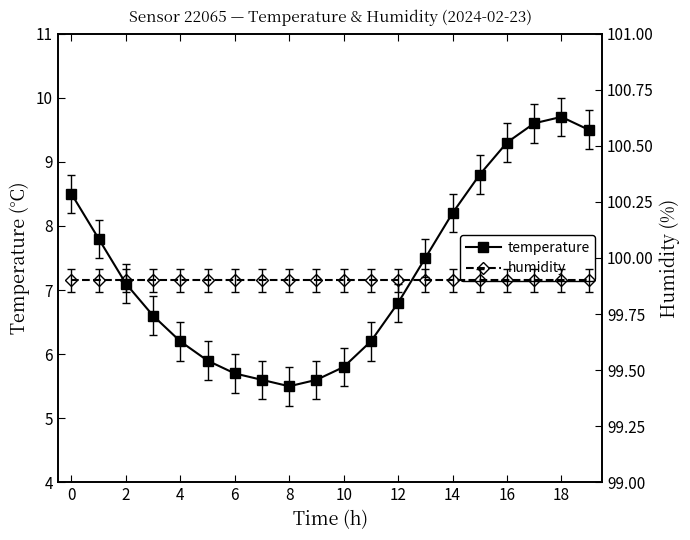

The humidity series shows 67.6 at 11. True or false?

False